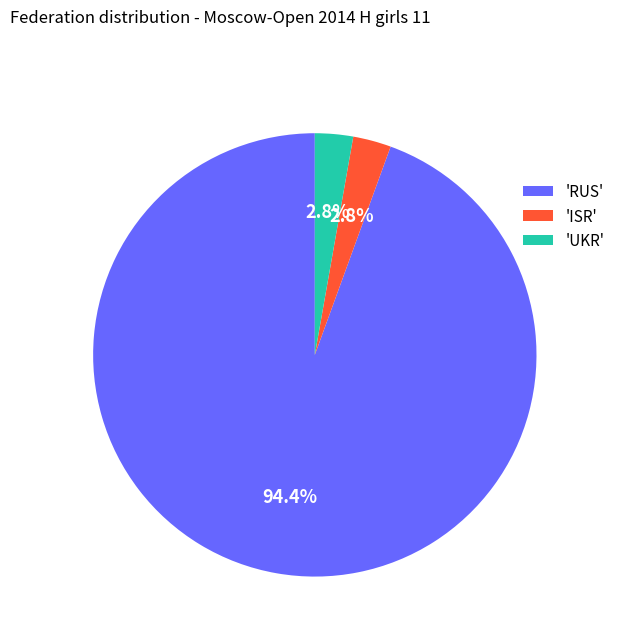

Which has a higher value, 'UKR' or 'RUS'?

'RUS'